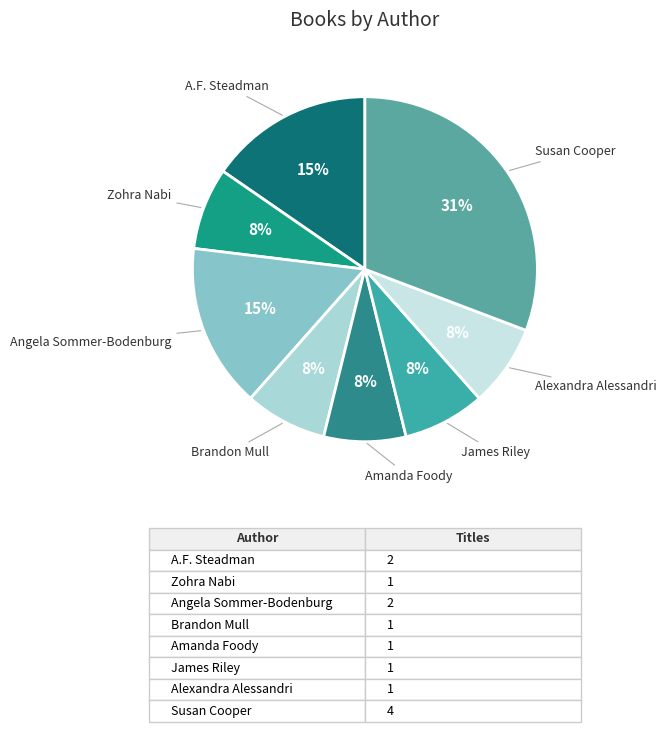

Which category has the biggest portion of the pie?

Susan Cooper